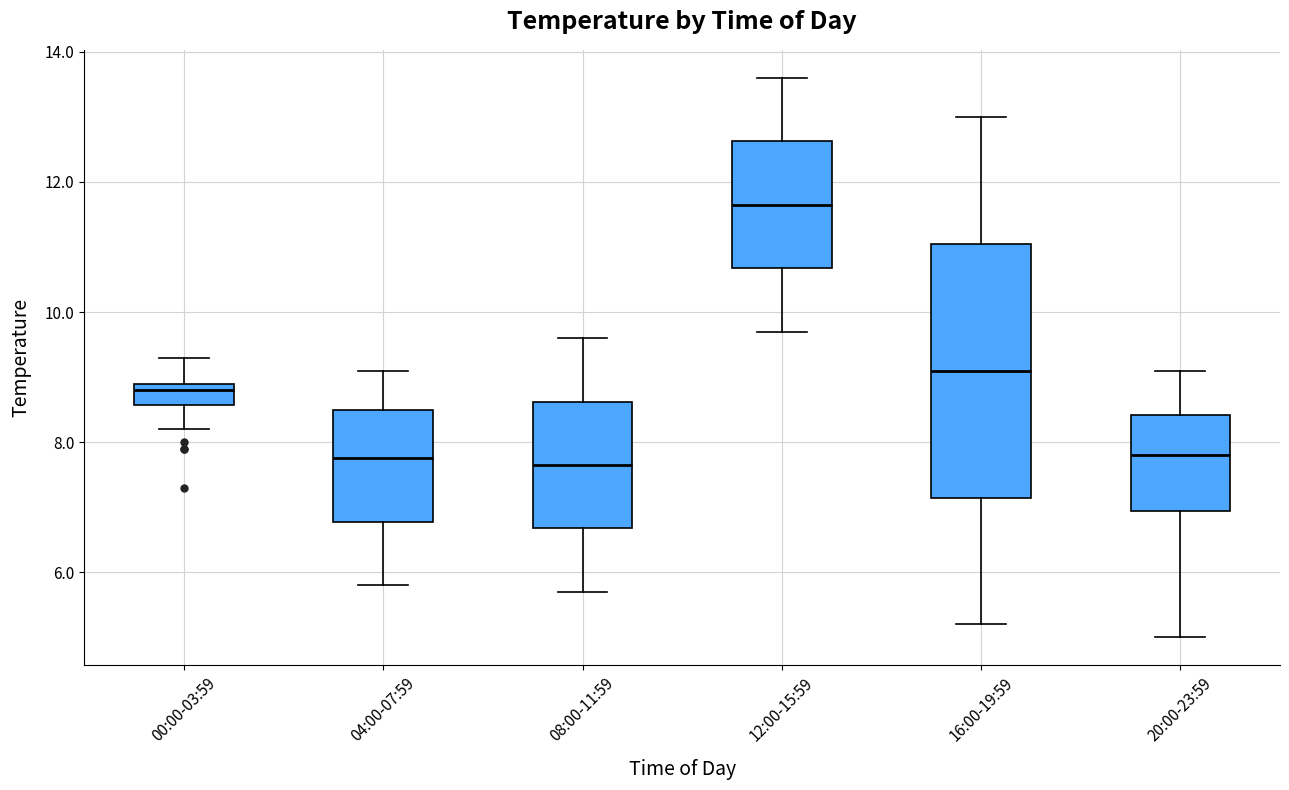

Reading left to right, read every box against the y-axis: the position of its median line, the range the box covers, and the ends of its whiskers. The values are not printed on the chart, so give them approximately, as read against the axis.

00:00-03:59: median 8.8, box 8.6 to 9.0, whiskers 8.2 to 9.4
04:00-07:59: median 7.8, box 6.8 to 8.6, whiskers 5.8 to 9.2
08:00-11:59: median 7.6, box 6.6 to 8.6, whiskers 5.8 to 9.6
12:00-15:59: median 11.6, box 10.6 to 12.6, whiskers 9.8 to 13.6
16:00-19:59: median 9.2, box 7.2 to 11.0, whiskers 5.2 to 13.0
20:00-23:59: median 7.8, box 7.0 to 8.4, whiskers 5.0 to 9.2